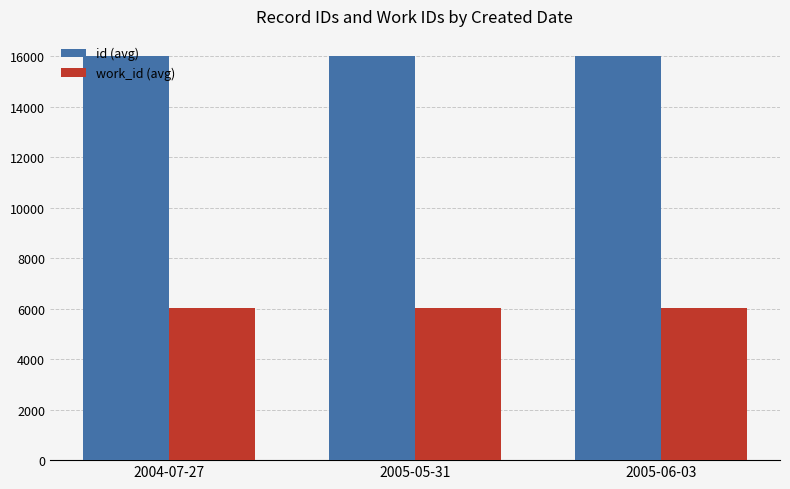

At 2005-06-03, list the series in order from largest to smallest.

id (avg), work_id (avg)